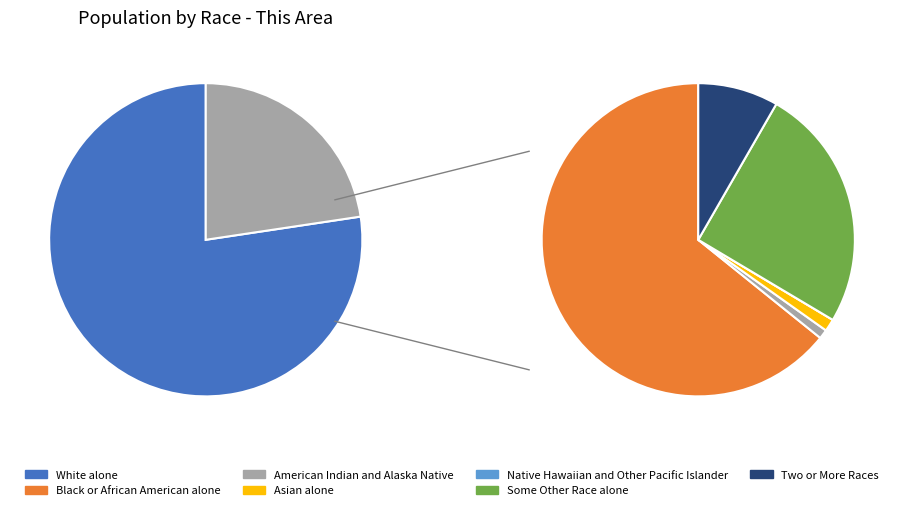

Which slice is the largest?

White alone